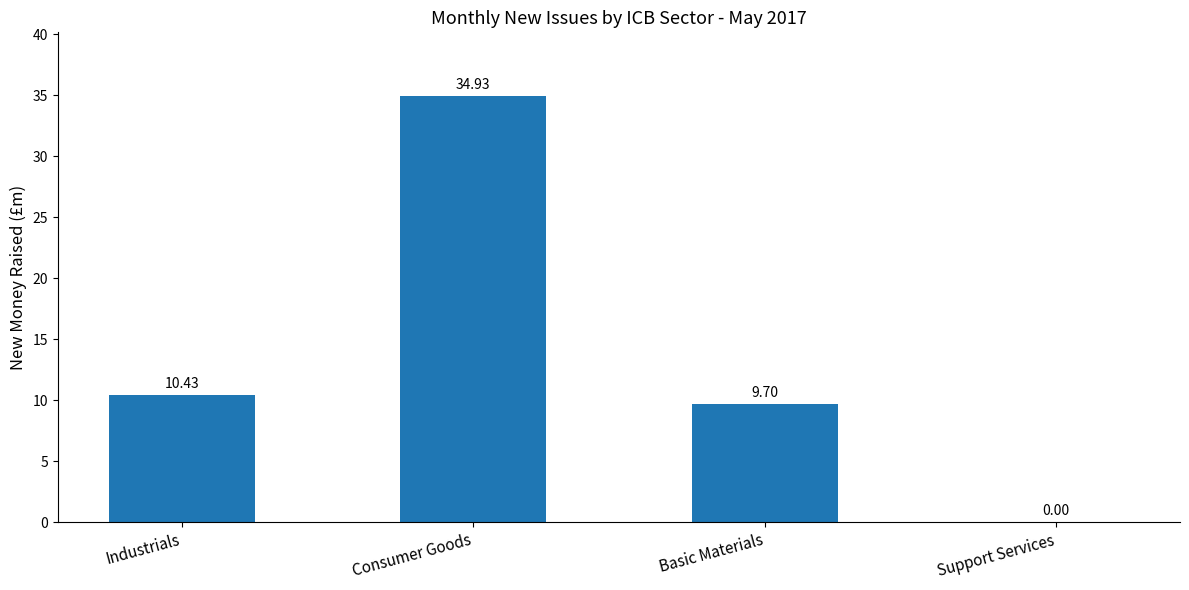

Count the number of data series in this chart.

1